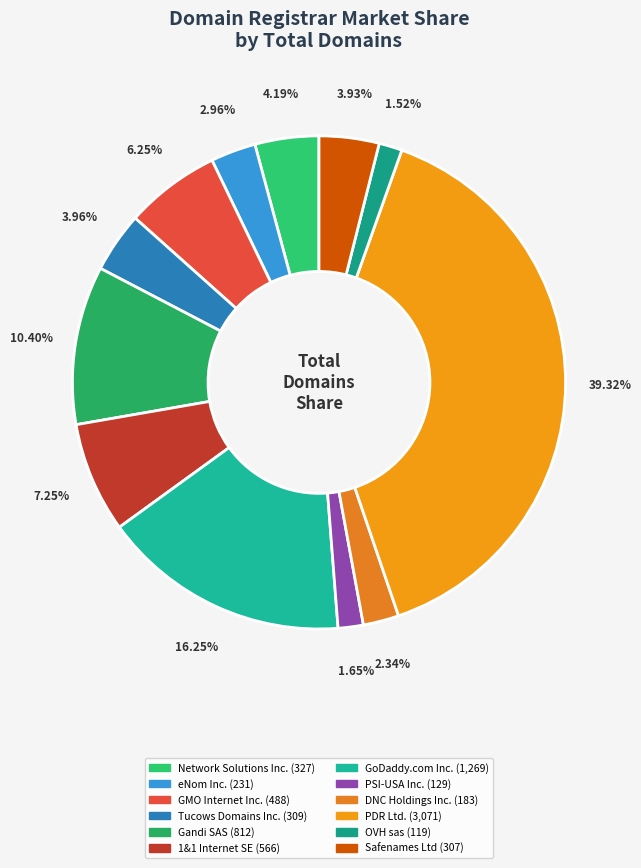

Which category has the biggest portion of the pie?

PDR Ltd.